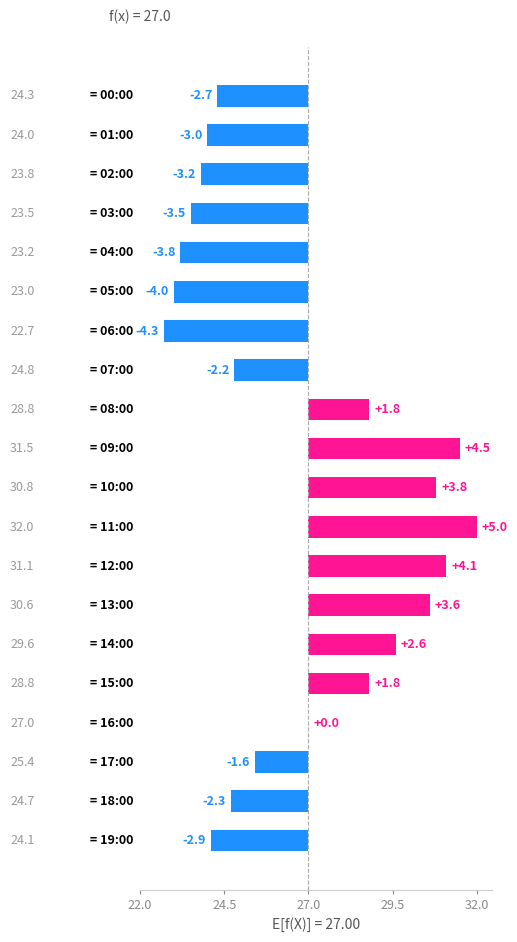

Are the bars horizontal?

Yes